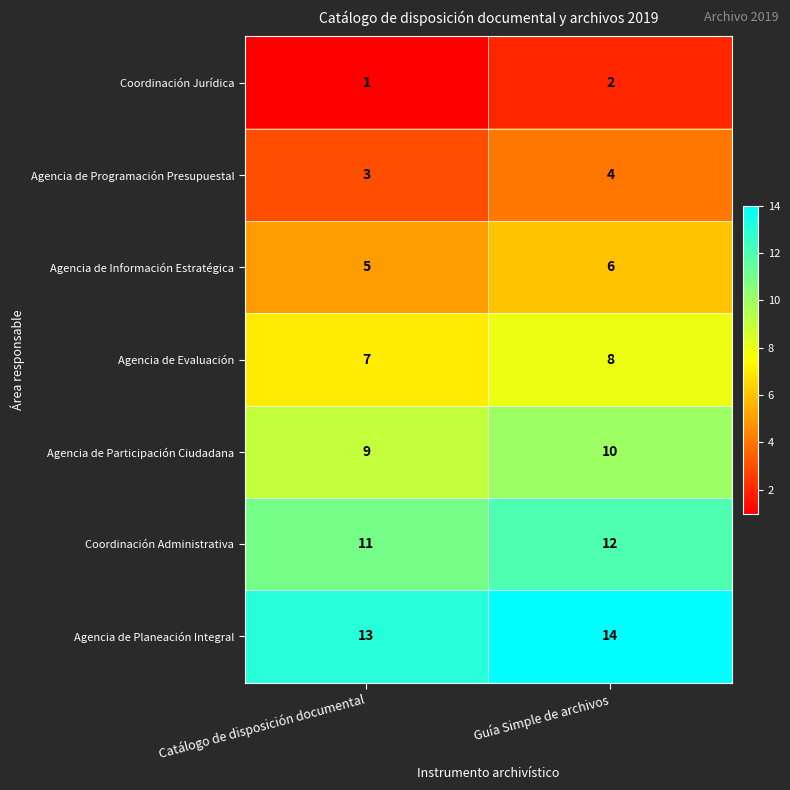

Rank the categories by Agencia de Evaluación value from highest to lowest.

Guía Simple de archivos, Catálogo de disposición documental